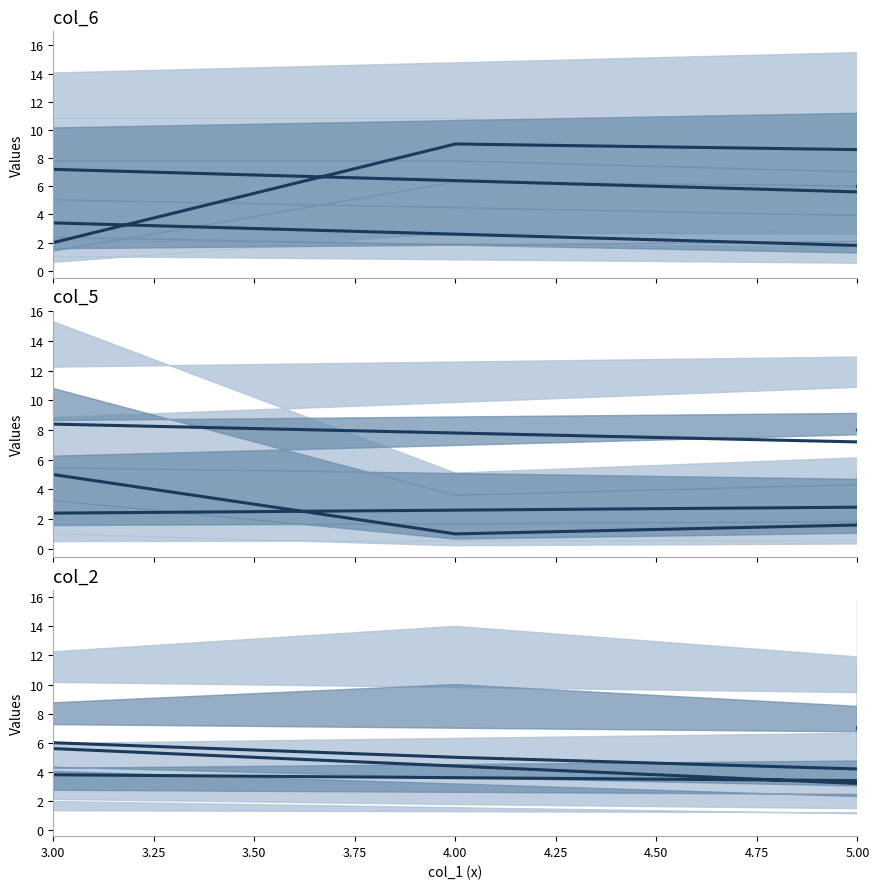

True or false: col_5 and col_6 cross at least once.

True